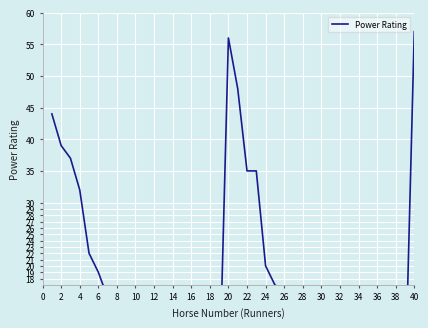

Reading right to left, list all the values displayed in this chart.

57	0	0	0	0	0	0	2	2	3	5	9	14	15	16	17	20	35	35	48	56	0	0	1	3	7	8	10	10	12	13	14	14	15	19	22	32	37	39	44